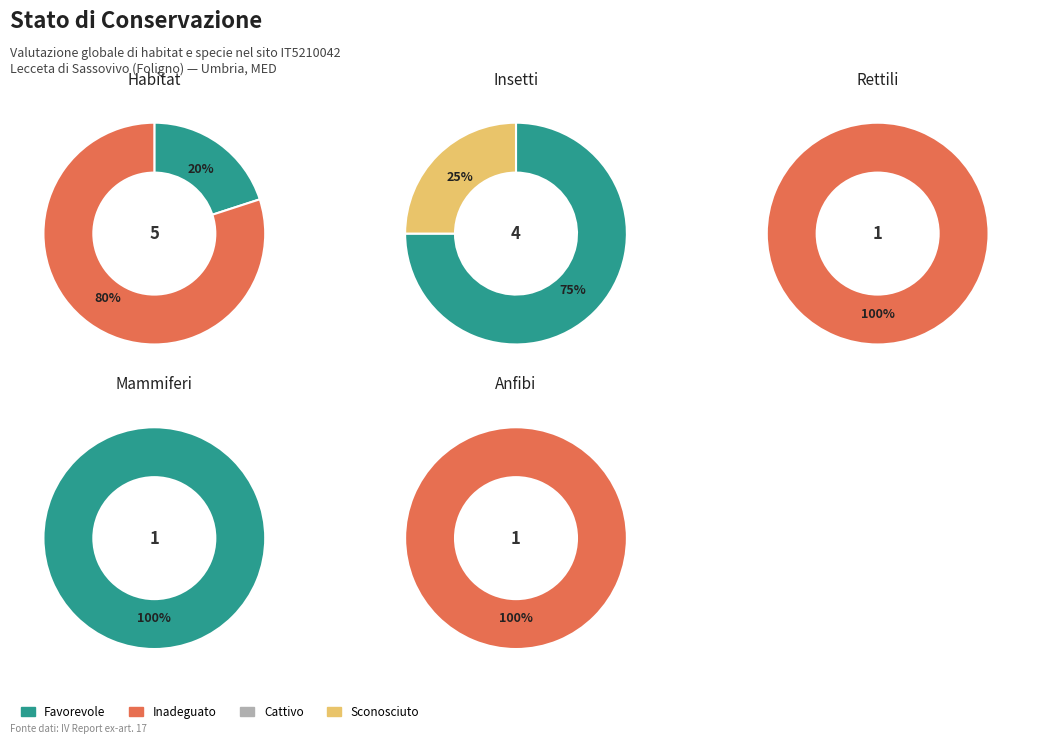

Is the sum of Inadeguato and Favorevole greater than half?

Yes